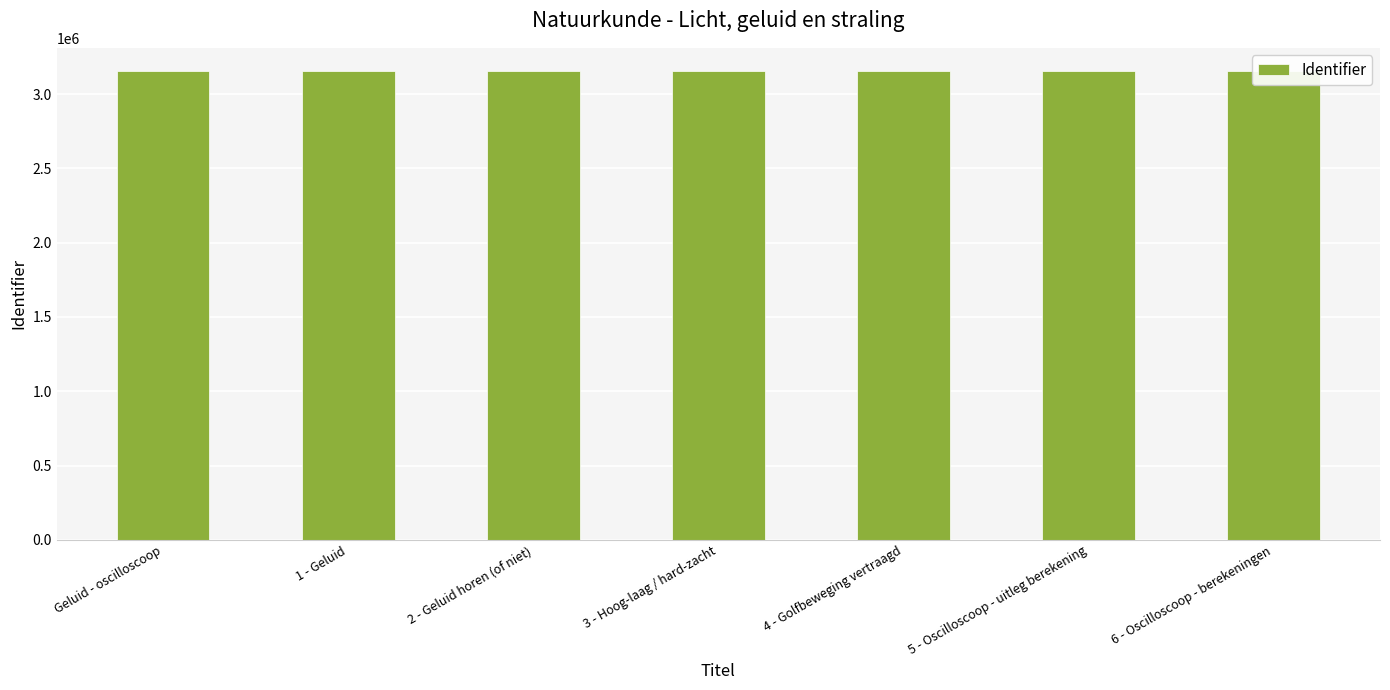

What position from the left is 1 - Geluid?

2